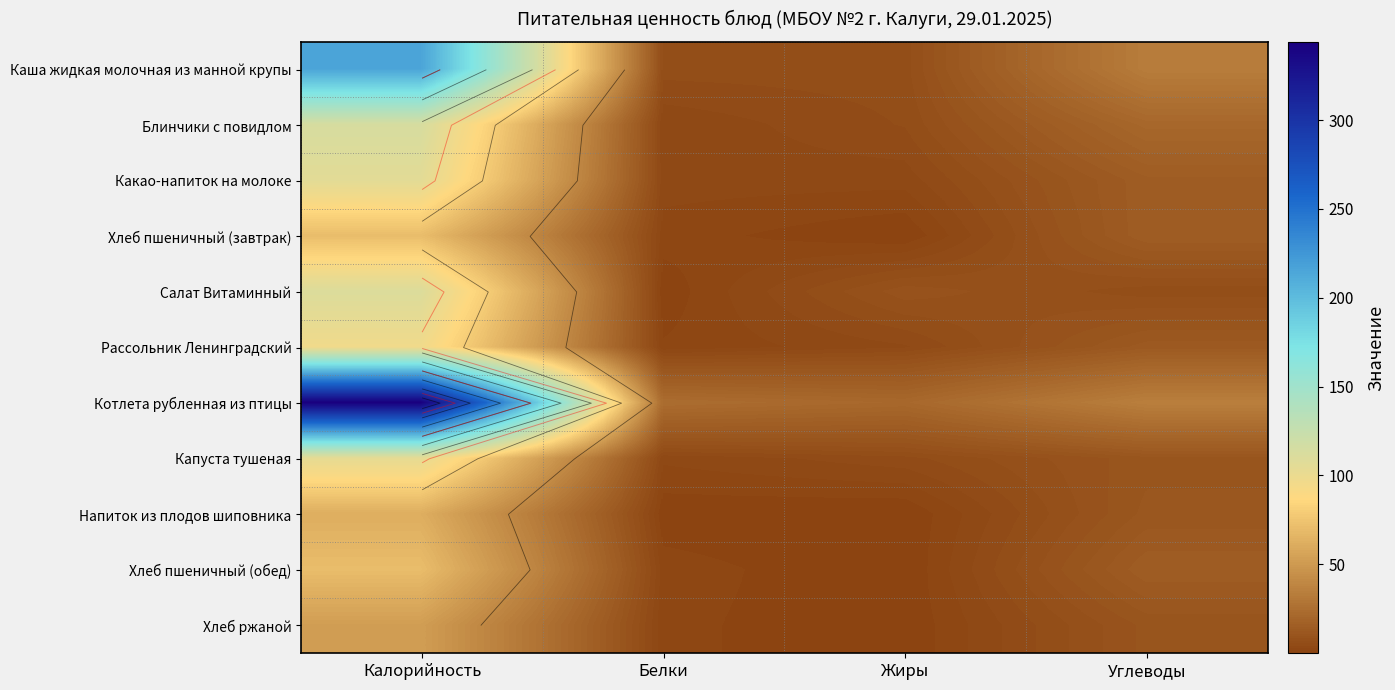

What is the sum of all Салат Витаминный values?

125.8